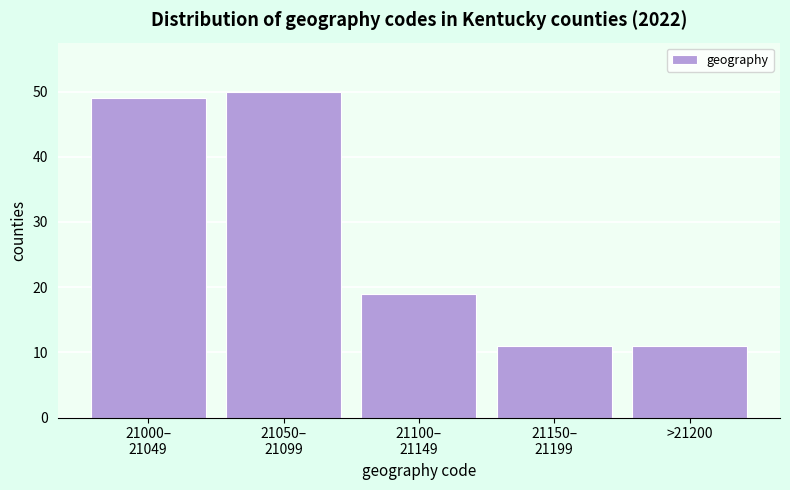

Reading left to right, list all the values displayed in this chart.

49	50	19	11	11